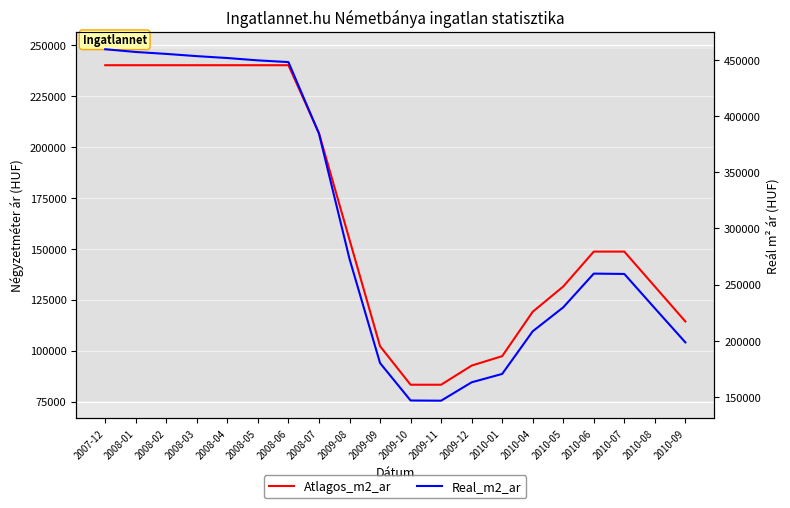

Rank the series by their average value, from highest to lowest.

Real_m2_ar, Atlagos_m2_ar